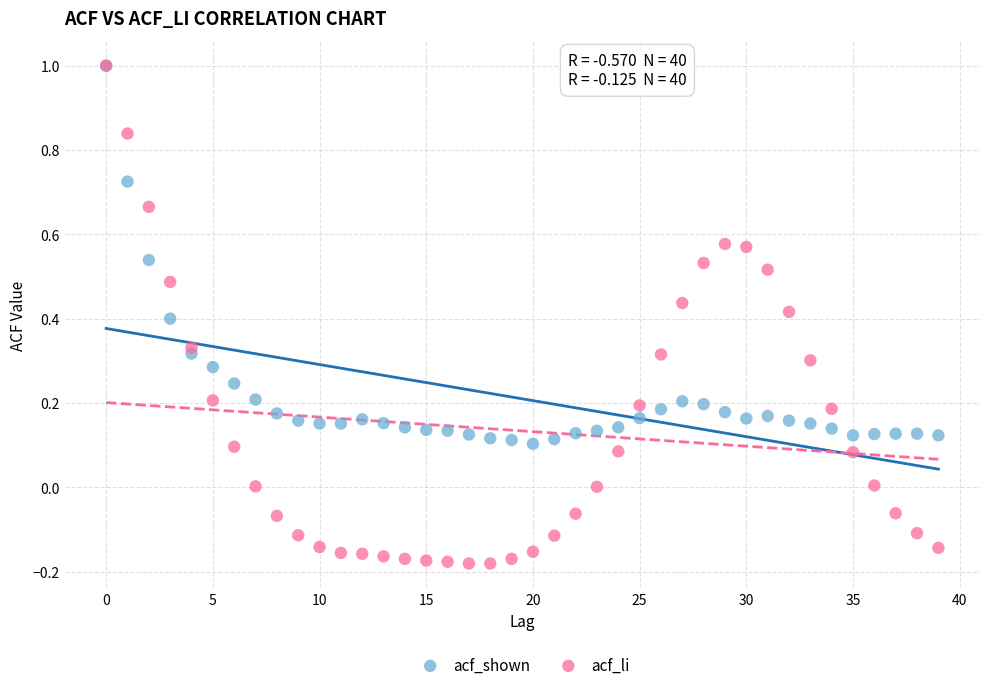

What are all the series names shown in the legend?

acf_shown, acf_li